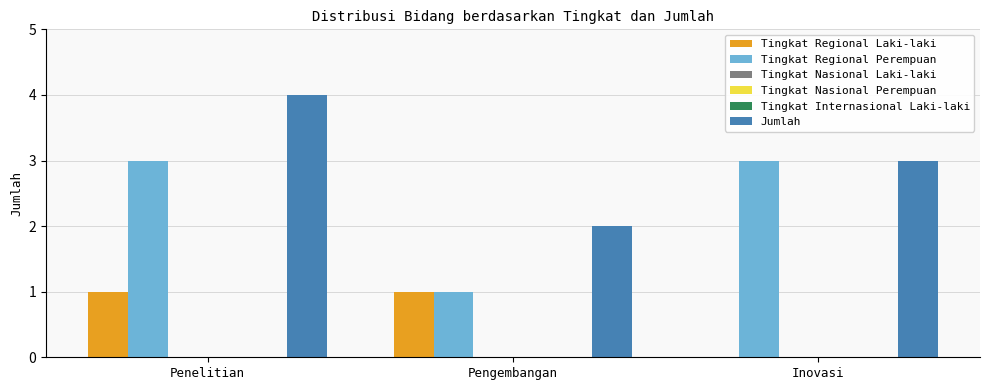

Rank the categories by Tingkat Regional Laki-laki value from lowest to highest.

Inovasi, Penelitian, Pengembangan